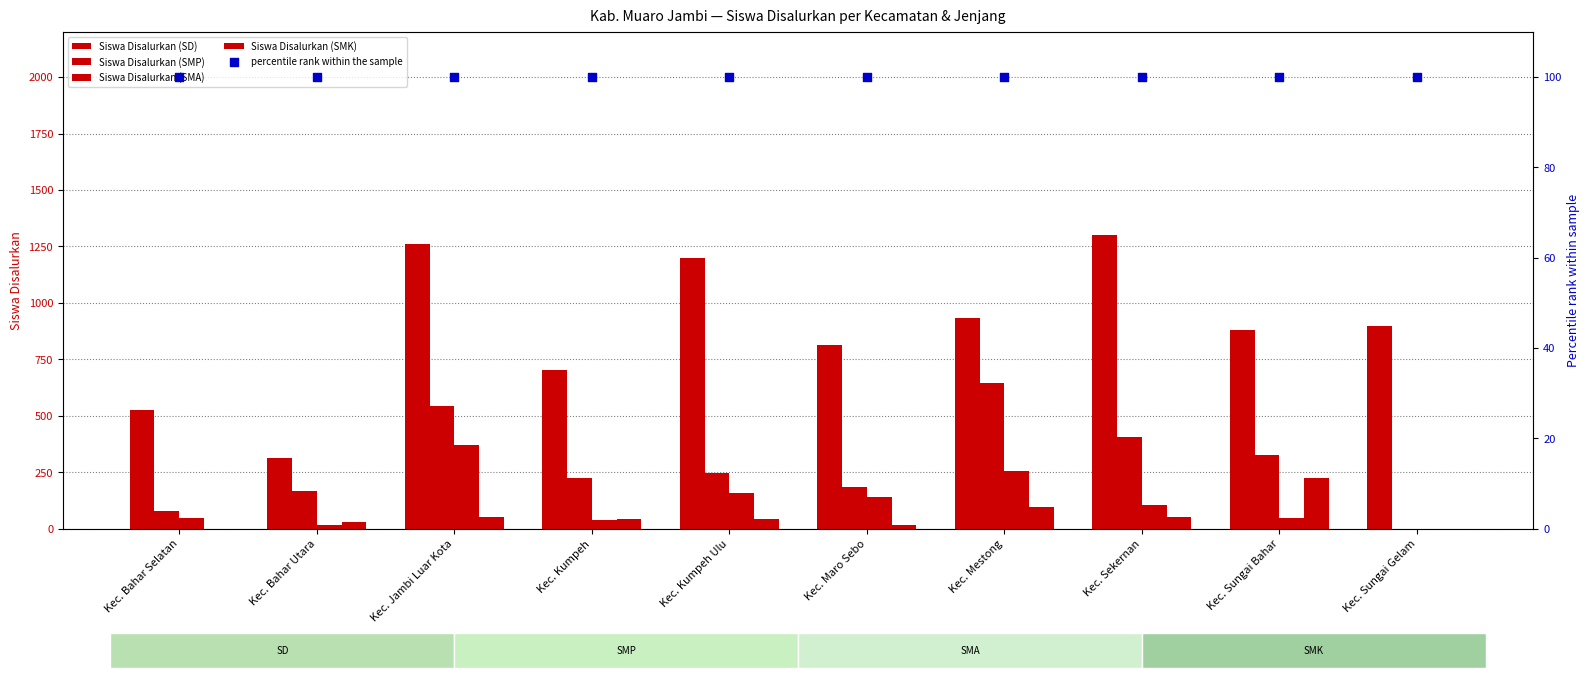

What are all the series names shown in the legend?

Siswa Disalurkan (SD), Siswa Disalurkan (SMP), Siswa Disalurkan (SMA), Siswa Disalurkan (SMK), percentile rank within the sample